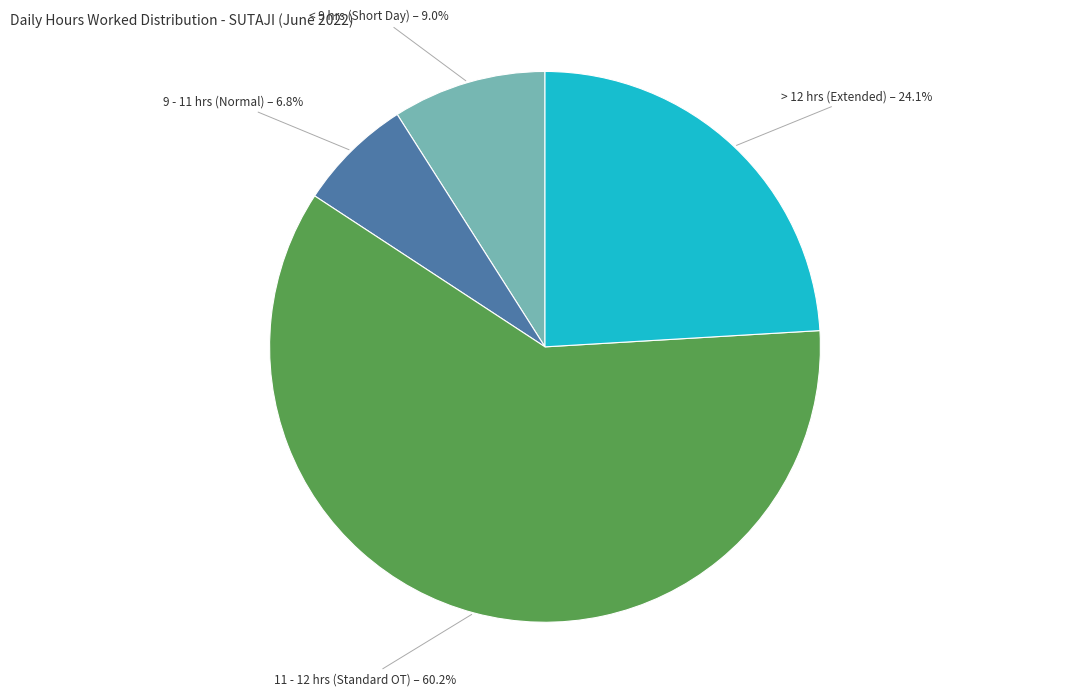

Does any single category account for the majority?

Yes